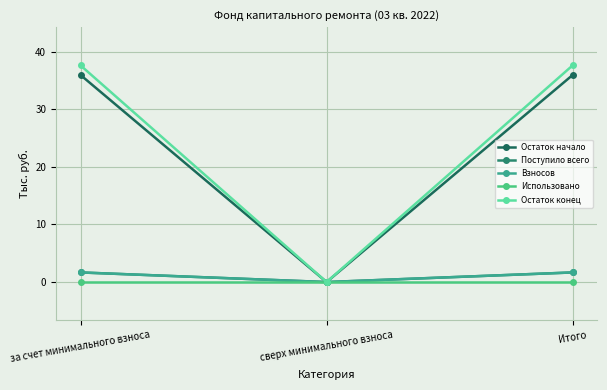

Which series has the largest total across all categories?

Остаток конец